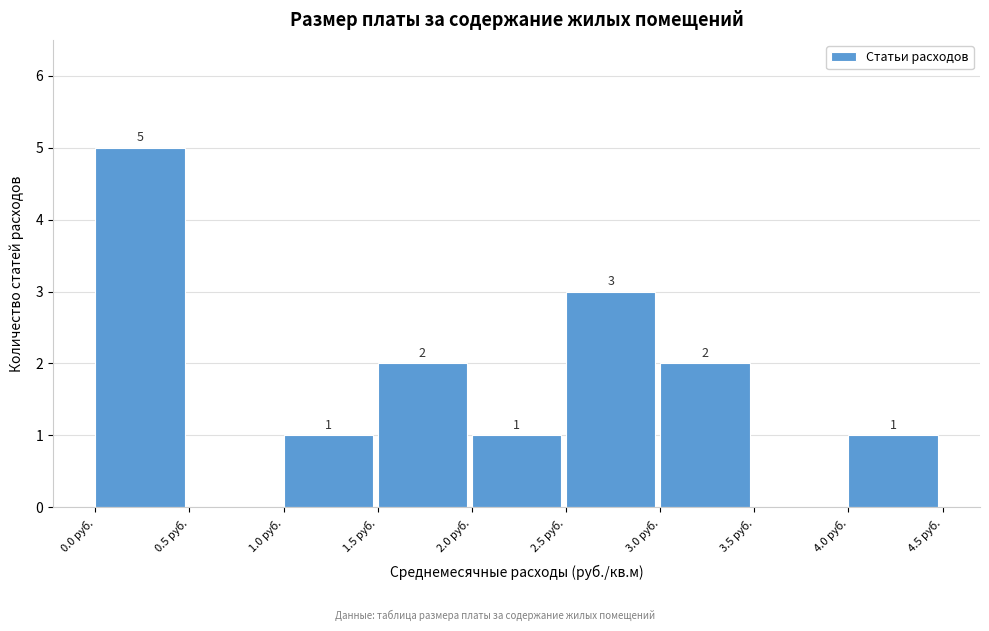

Which range on the x-axis has the tallest bar?

0.0 to 0.5